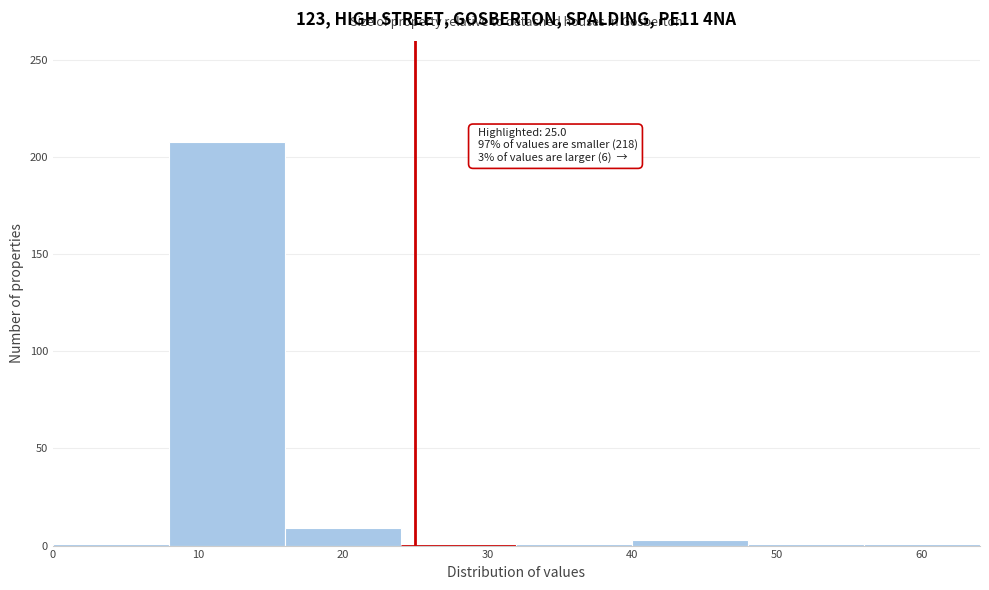

Over which range of the x-axis is the bar tallest?

8 to 16